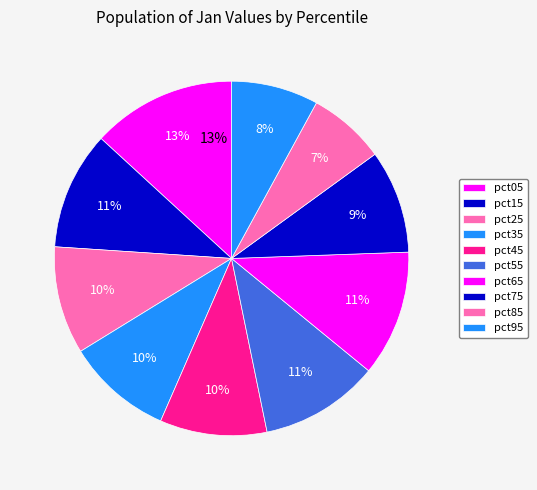

Is there any slice that represents more than half of the pie?

No